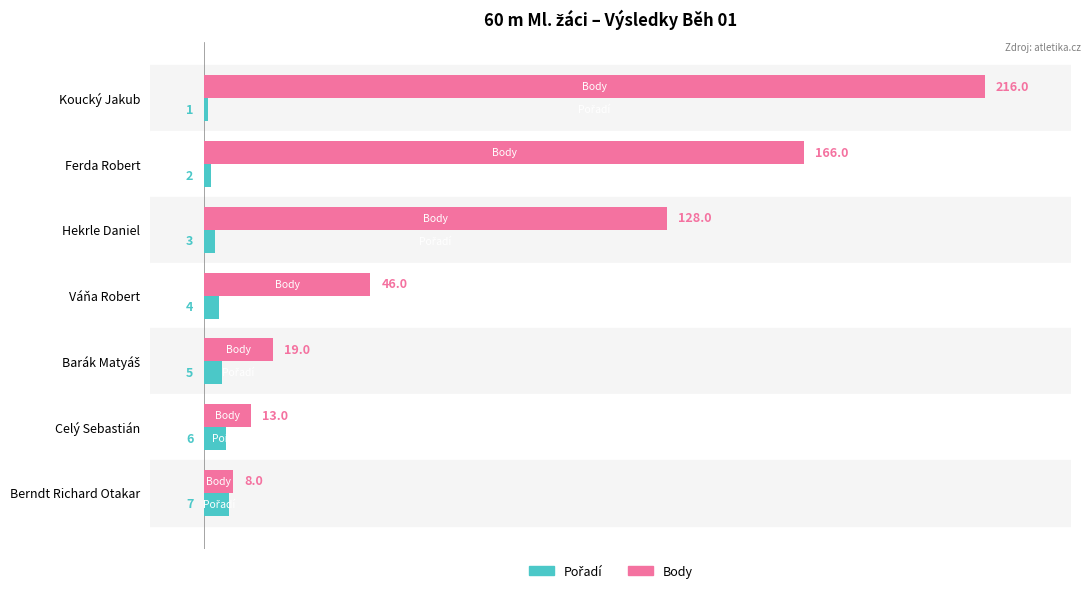

Which series has the largest range (max minus min)?

Body